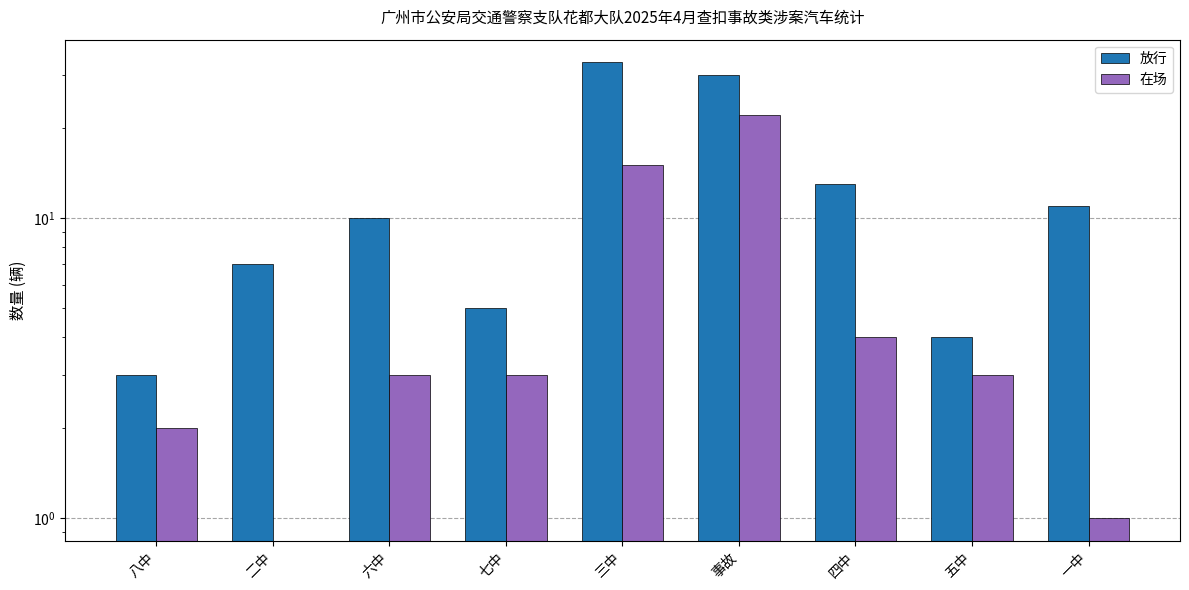

What are all the series names shown in the legend?

放行, 在场